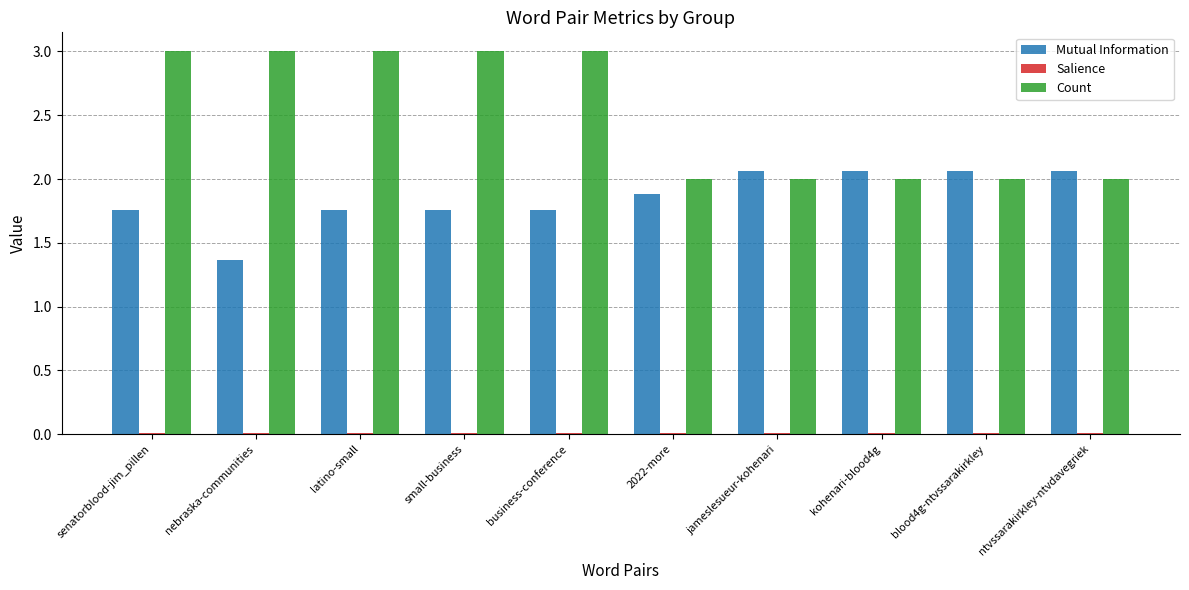

What is the sum of all Count values?

25.0